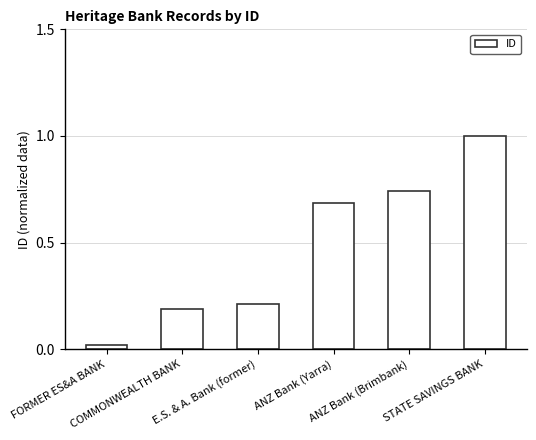

True or false: the data shows 1.0 at ANZ Bank (Brimbank).

False